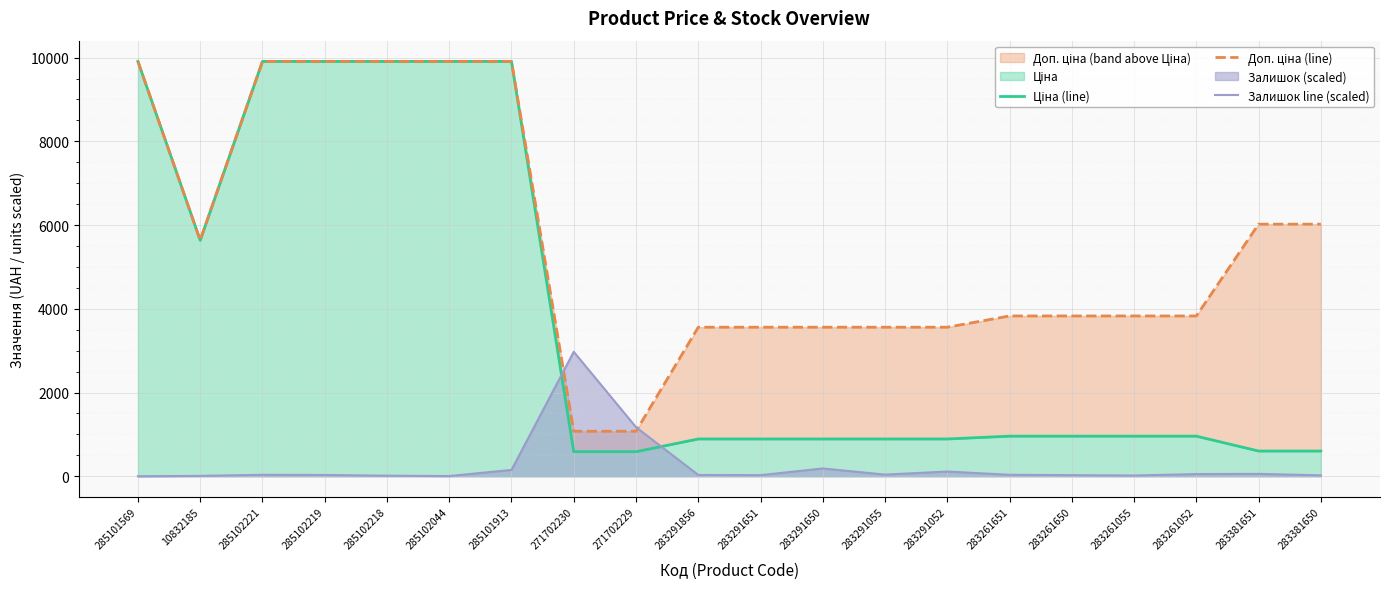

List the series in order of their overall mean, lowest first.

Залишок line (scaled), Ціна (line), Доп. ціна (line)